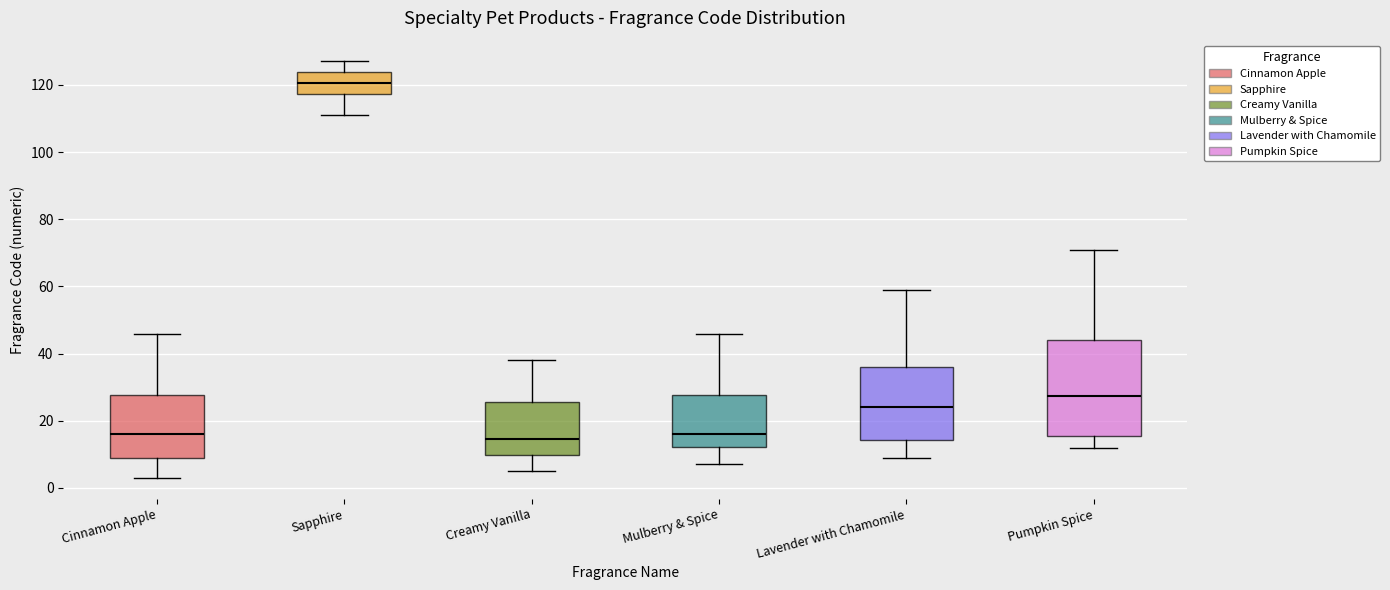

Which box has the highest median line?

Sapphire